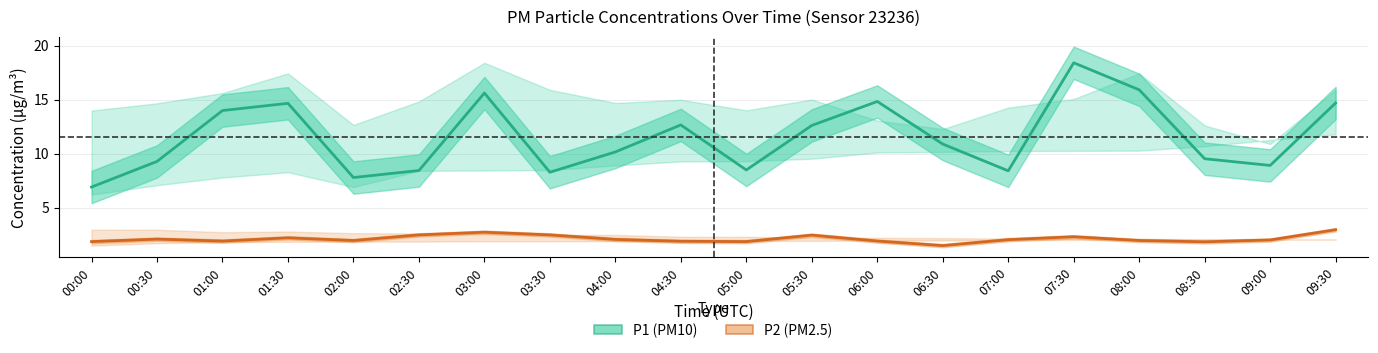

What is the value of the P1 (PM10) point at the 19th from the left?

8.9